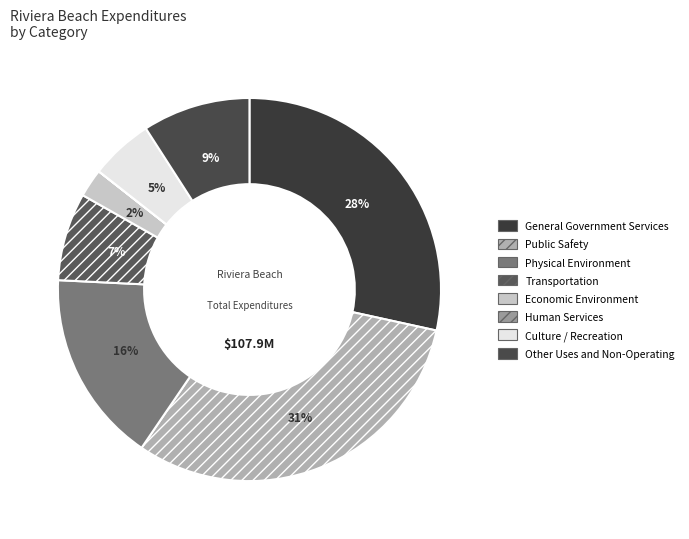

How many slices are in this pie chart?

8